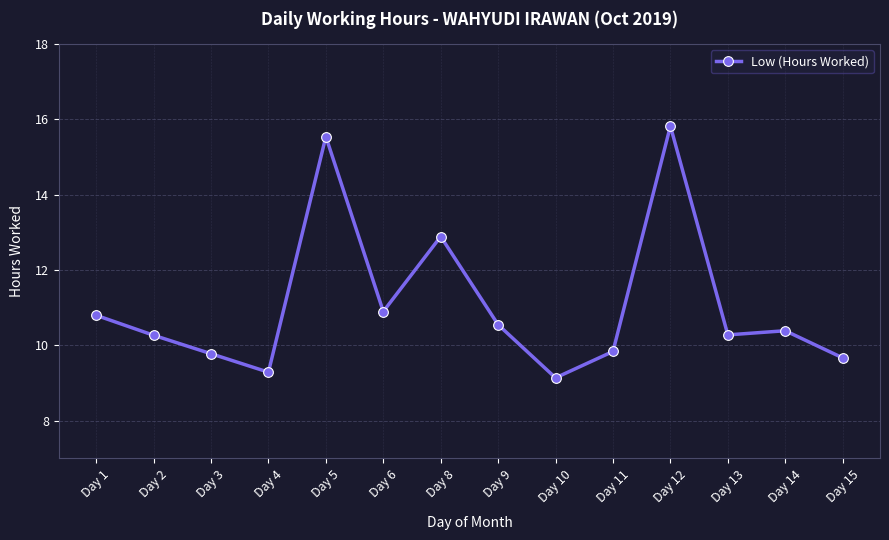

What is the greatest value displayed?

15.8